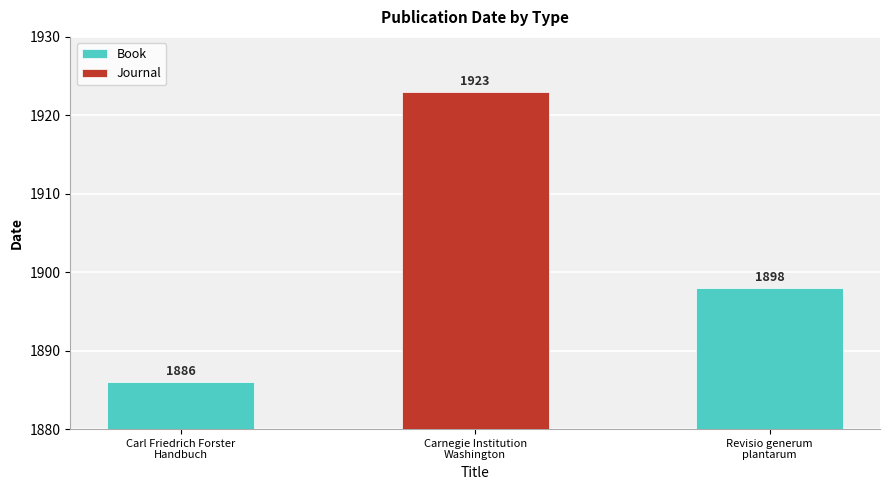

What is the value of the 1st bar from the left?

1886